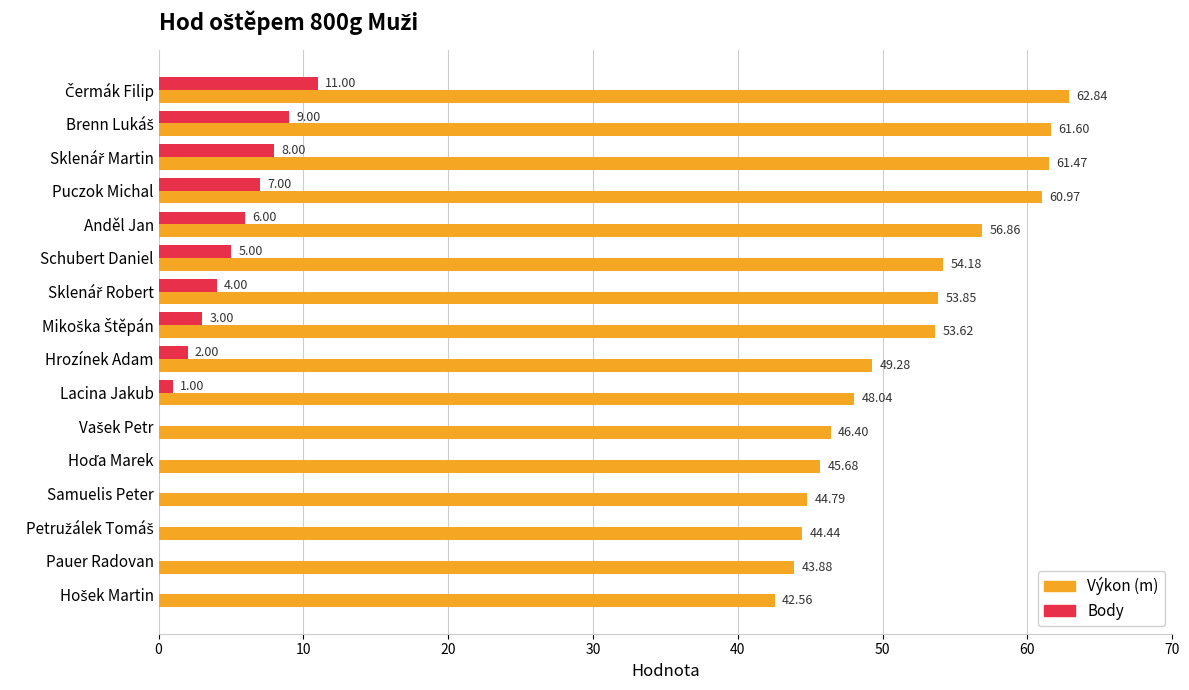

What is the total value across all series at Anděl Jan?

62.9